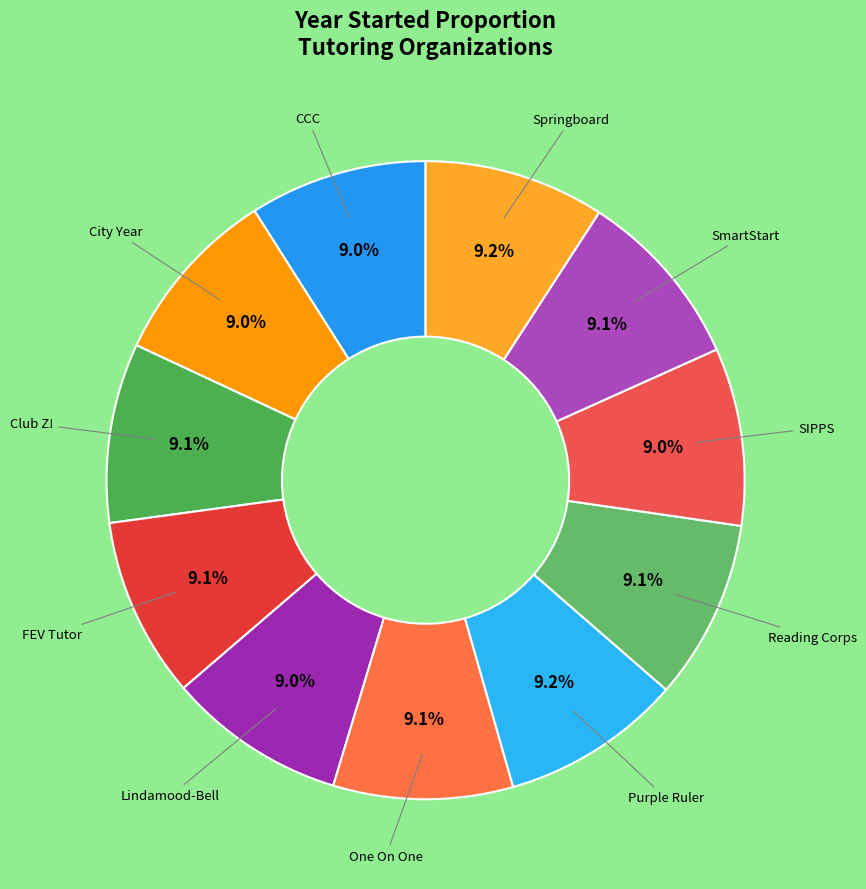

To the nearest percent, what is the average slice percentage?

9%